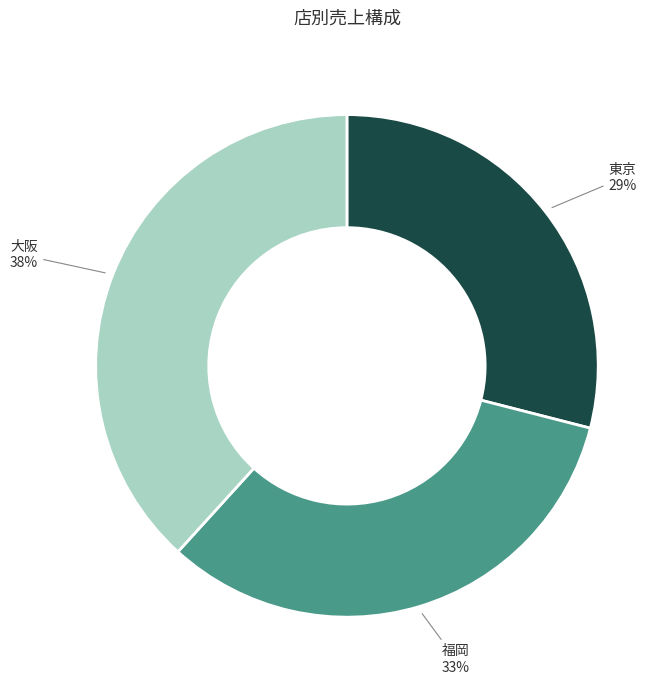

Between 福岡 and 東京, which is larger?

福岡